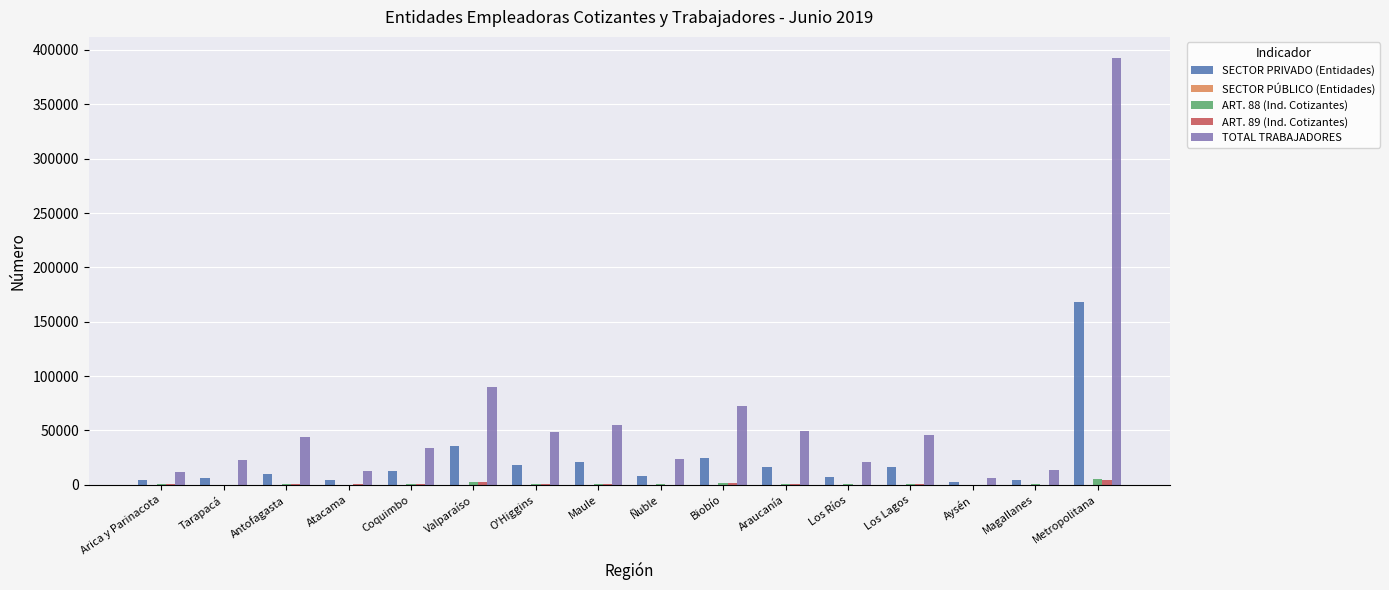

Which series has the widest spread of values?

TOTAL TRABAJADORES